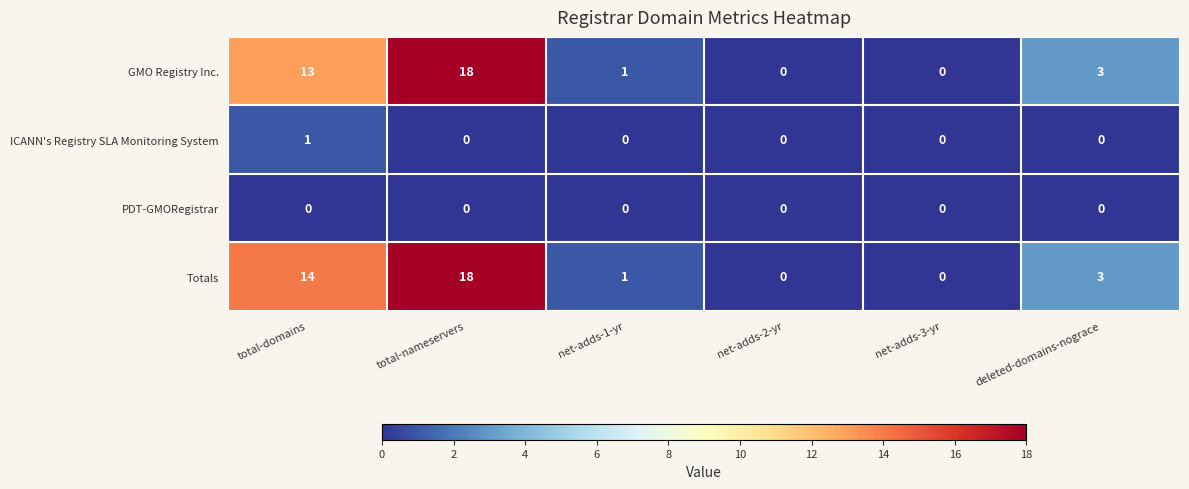

Is it true that PDT-GMORegistrar equals 0 at net-adds-2-yr?

True